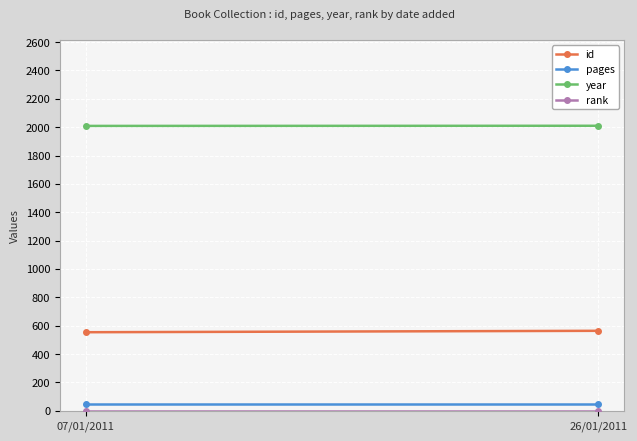

How many lines are shown in the chart?

4